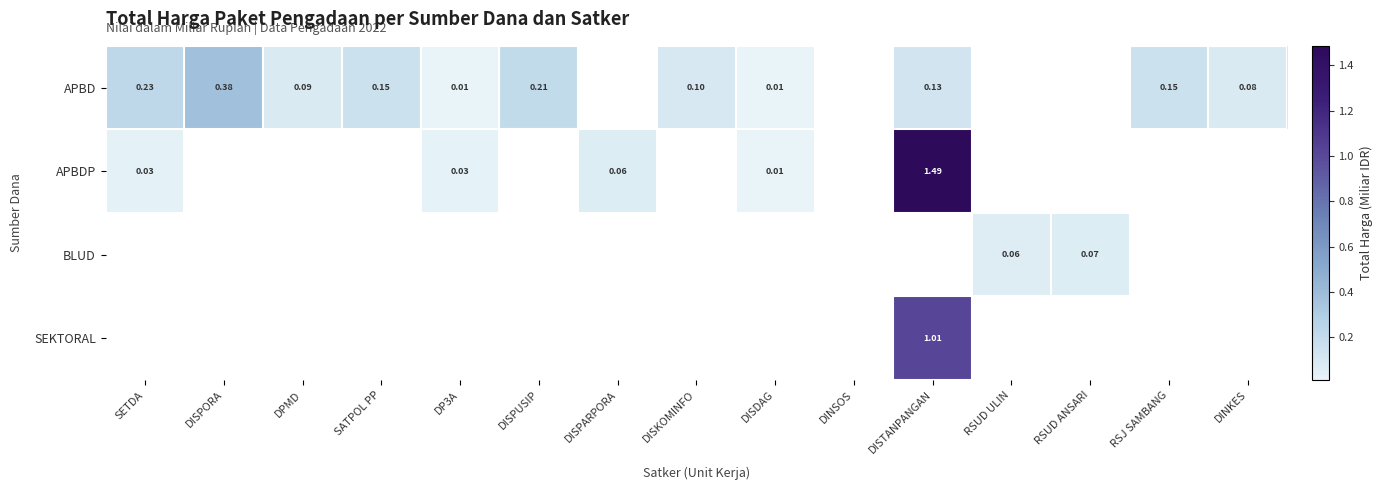

At which category is the sum across all series the highest?

DISTANPANGAN